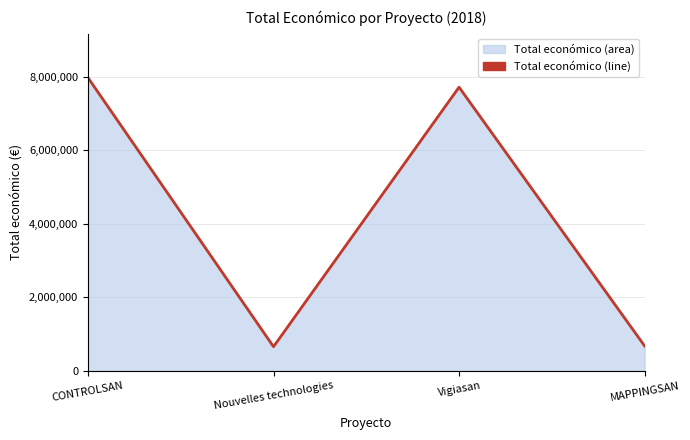

What position from the right is MAPPINGSAN?

1